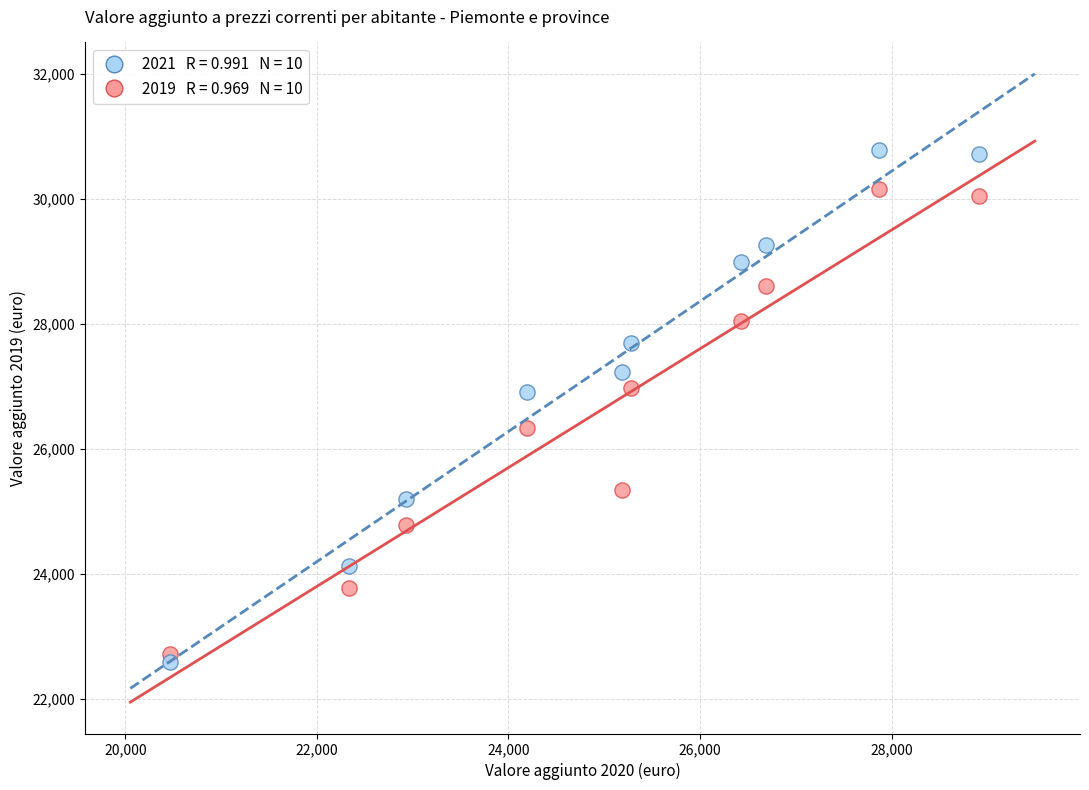

Across all data points, what is the range of X values (max minus min)?

8456.4